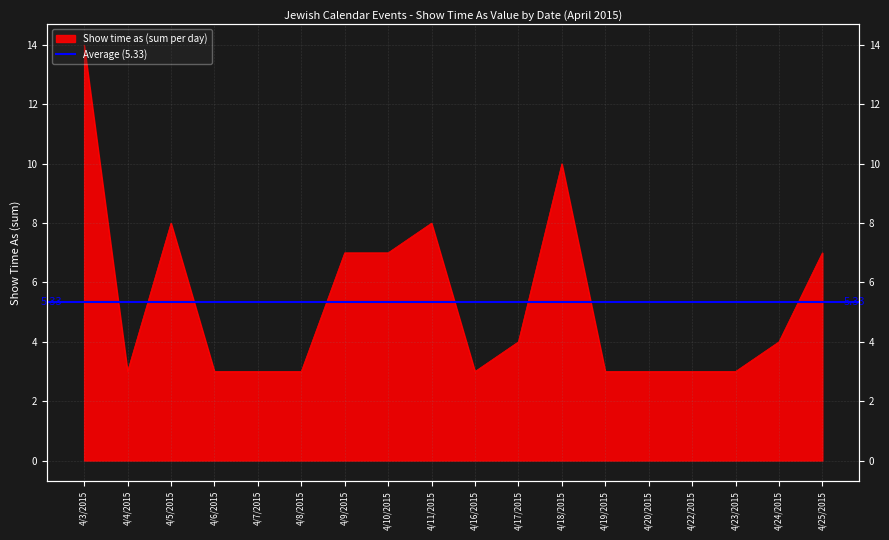

What is the label of the 7th point from the left?

4/9/2015